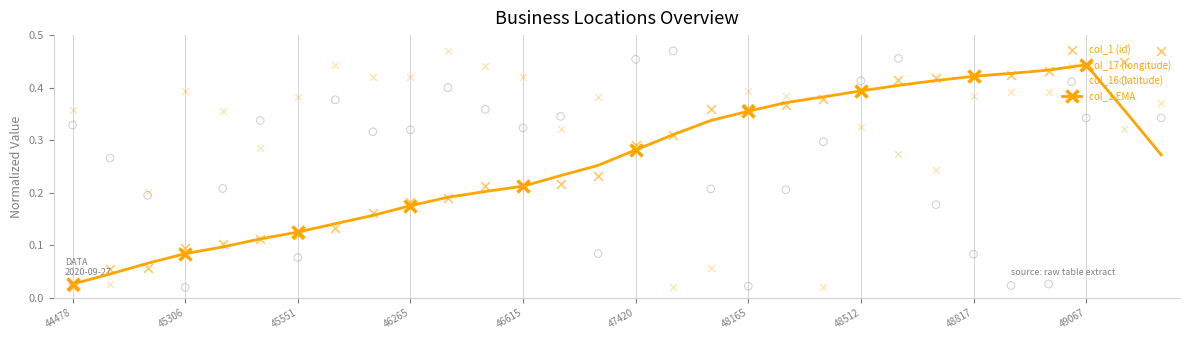

Which category has the lowest value in the col_1 EMA series?

44478